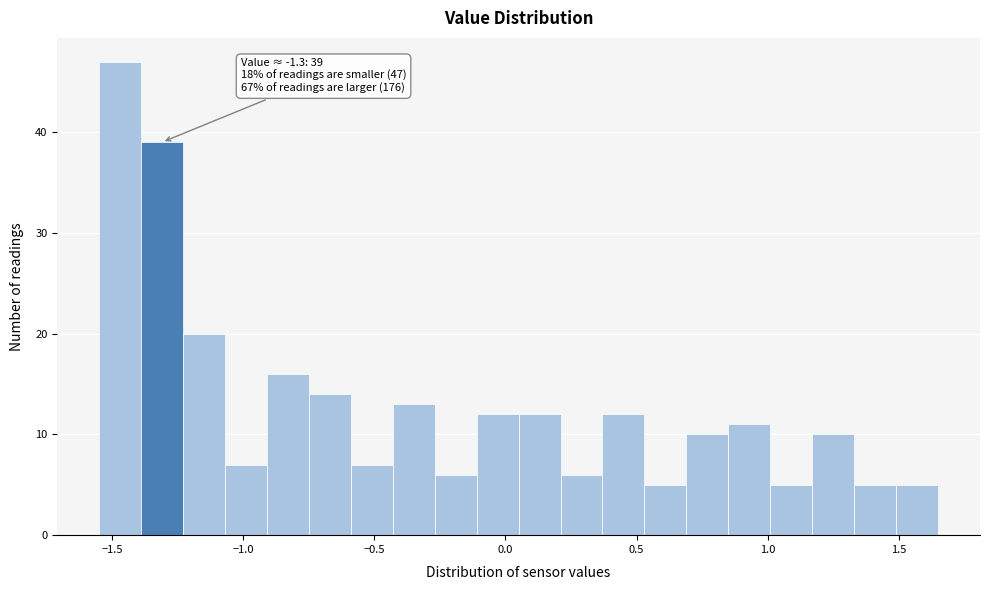

Read against the x-axis, roughly where is the centre of the tallest bar?

-1.45